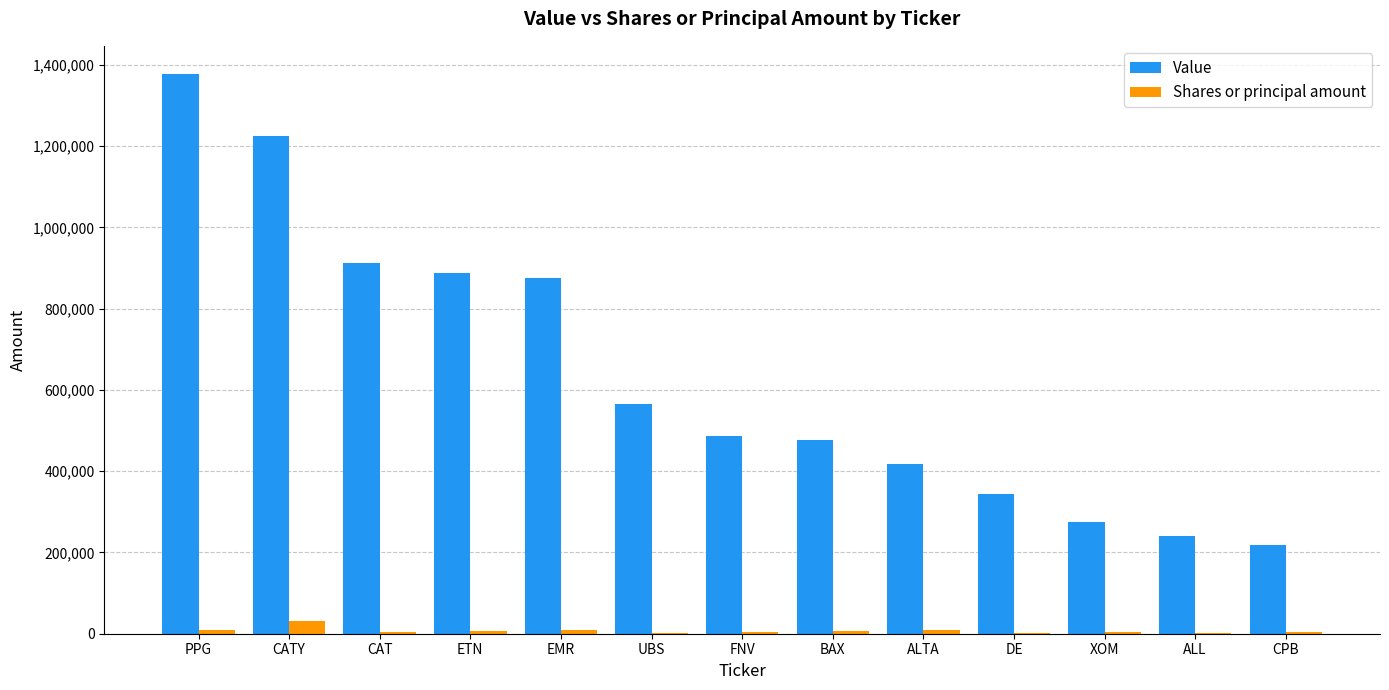

True or false: Value has a value of 417000 at ALTA.

True